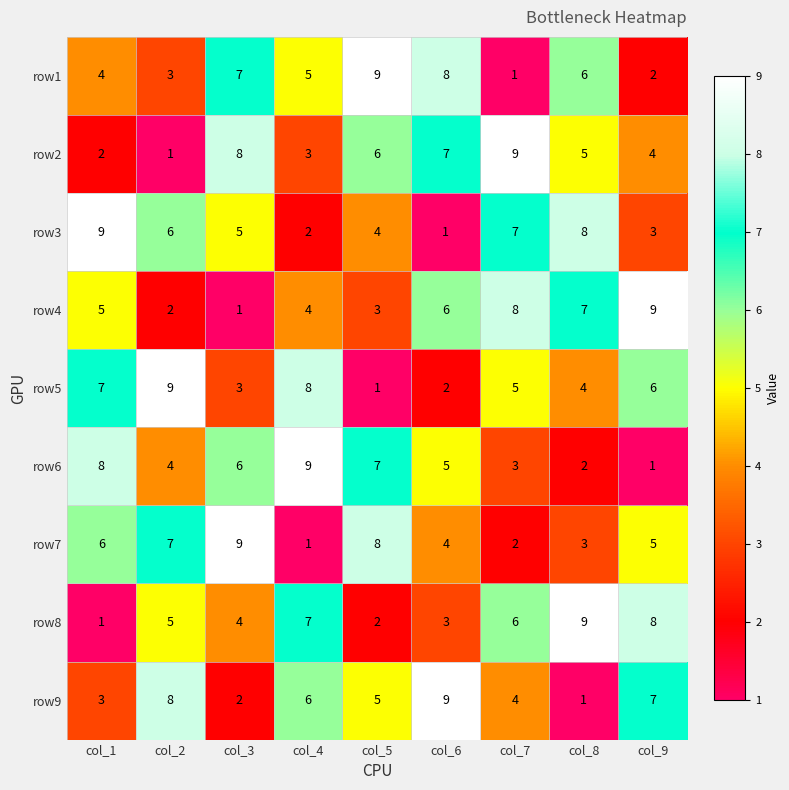

At how many categories does at least one series exceed 3?

9